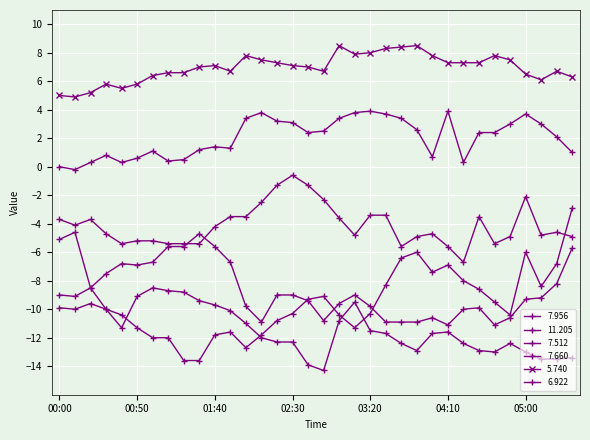

How many lines are shown in the chart?

6